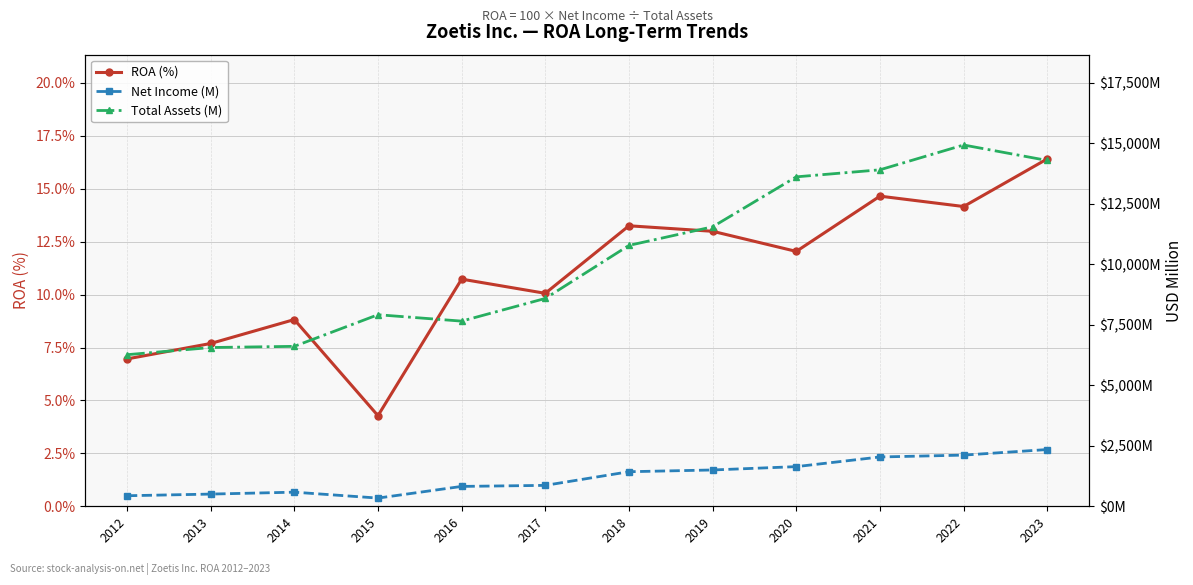

What is the minimum value shown in the chart?

4.3